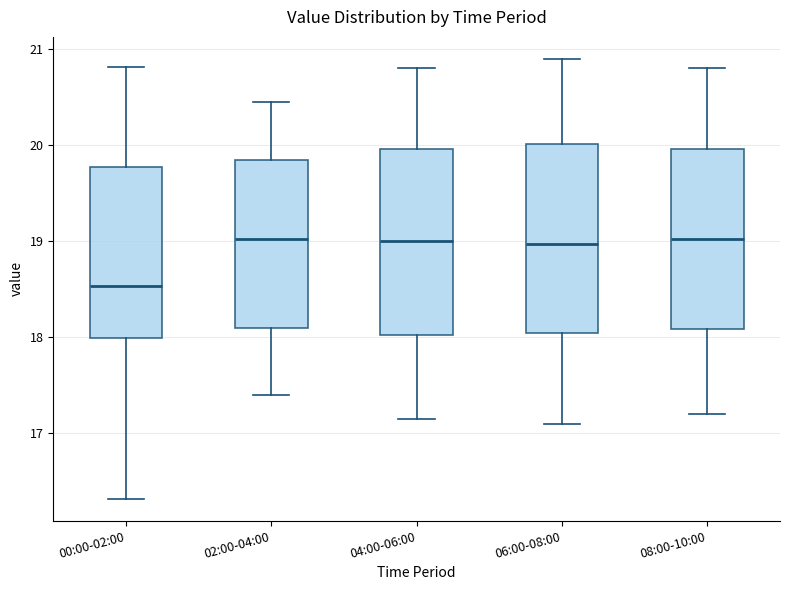

Reading left to right, read every box against the y-axis: the position of its median line, the range the box covers, and the ends of its whiskers. The values are not printed on the chart, so give them approximately, as read against the axis.

00:00-02:00: median 18.5, box 18.0 to 19.8, whiskers 16.3 to 20.8
02:00-04:00: median 19.0, box 18.1 to 19.9, whiskers 17.4 to 20.5
04:00-06:00: median 19.0, box 18.0 to 20.0, whiskers 17.2 to 20.8
06:00-08:00: median 19.0, box 18.1 to 20.0, whiskers 17.1 to 20.9
08:00-10:00: median 19.0, box 18.1 to 20.0, whiskers 17.2 to 20.8